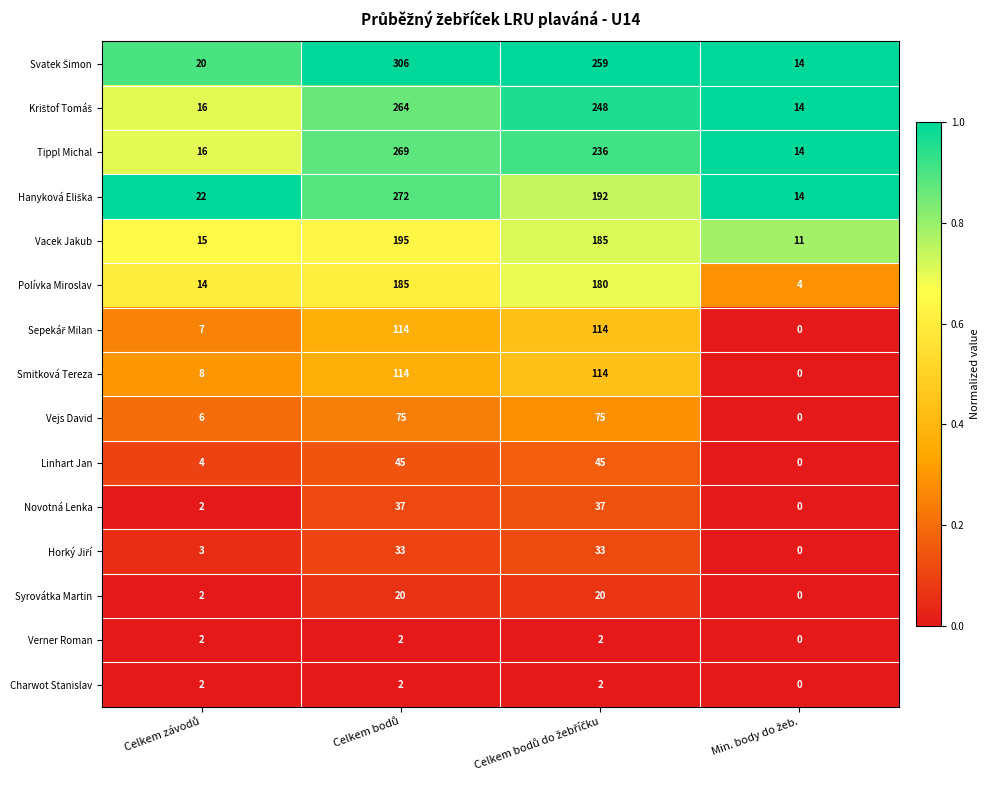

What is the sum of all Polívka Miroslav values?

383